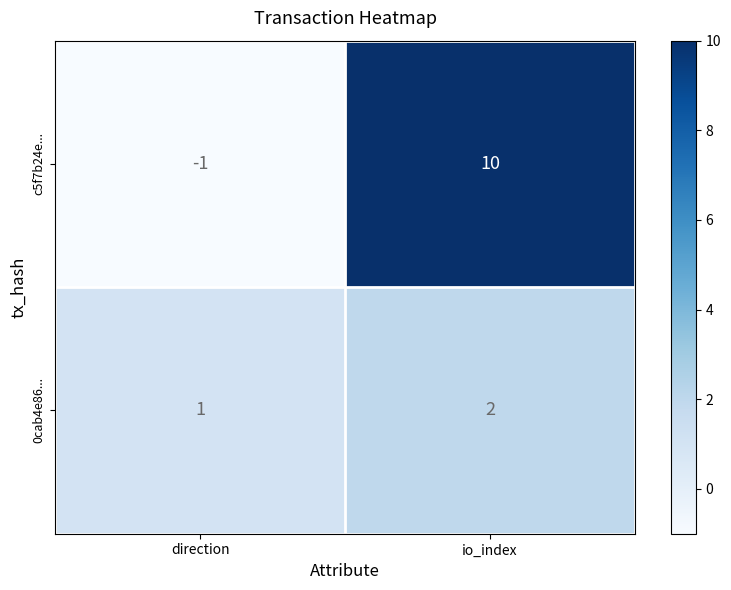

What is the spread (max minus min) of values at direction?

2